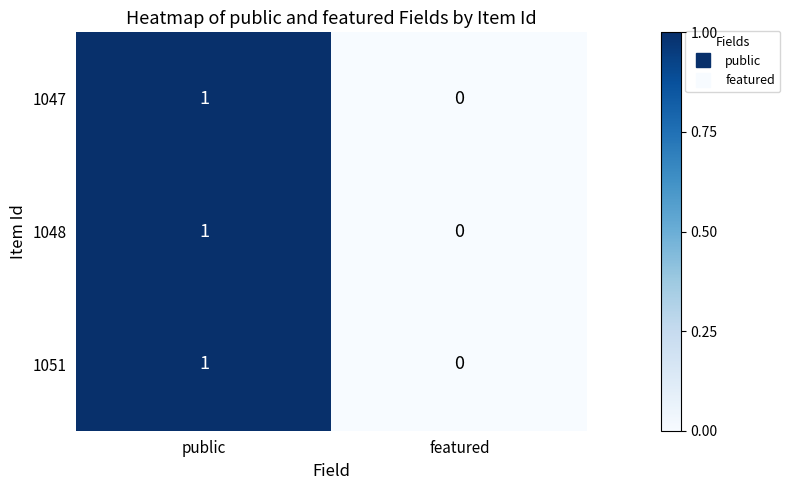

How many values in the 1047 series are below 1?

1